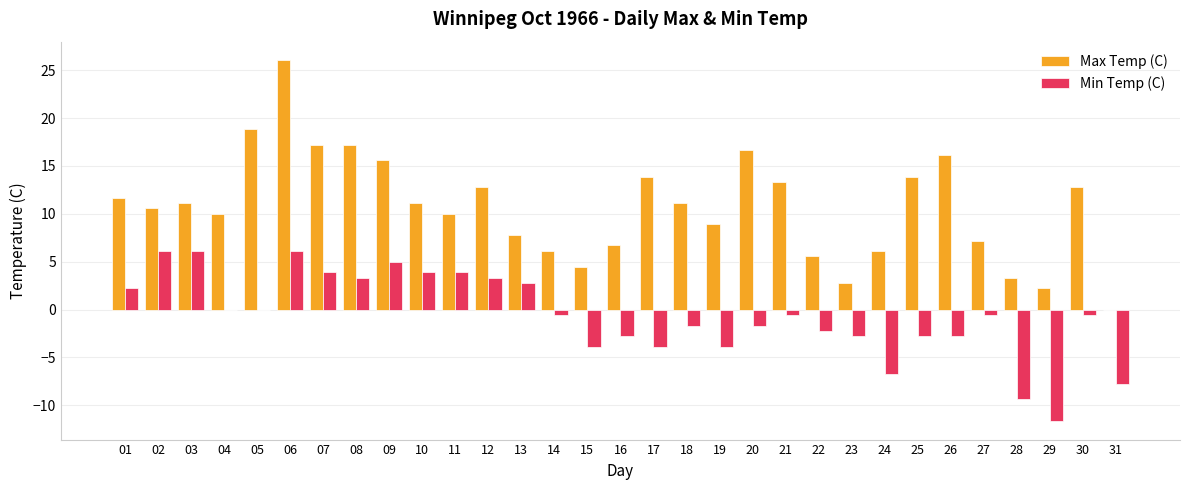

What is the average value of the Min Temp (C) series?

-0.6